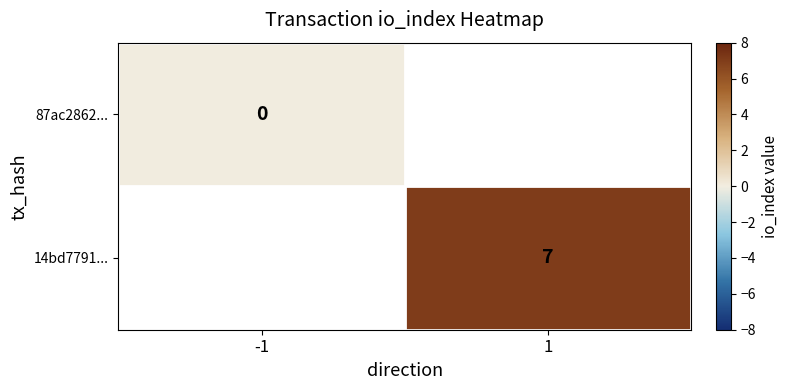

The value of 14bd7791... at 1 is 10. True or false?

False